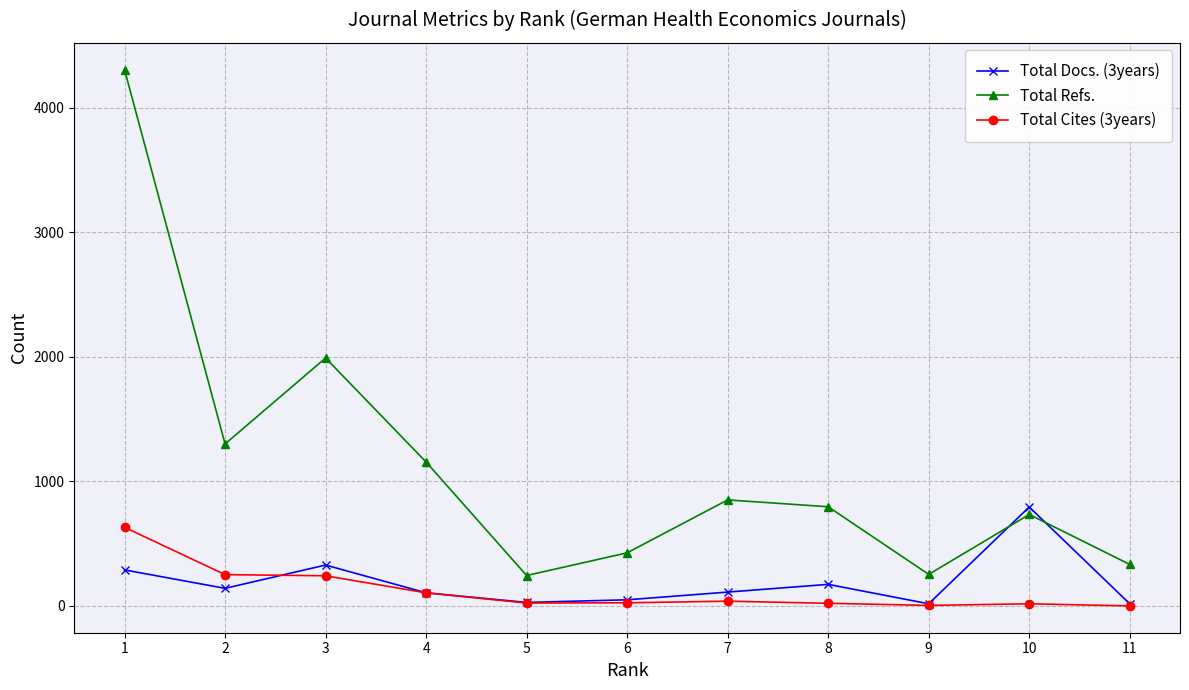

Is it true that Total Cites (3years) equals 21 at 8?

True